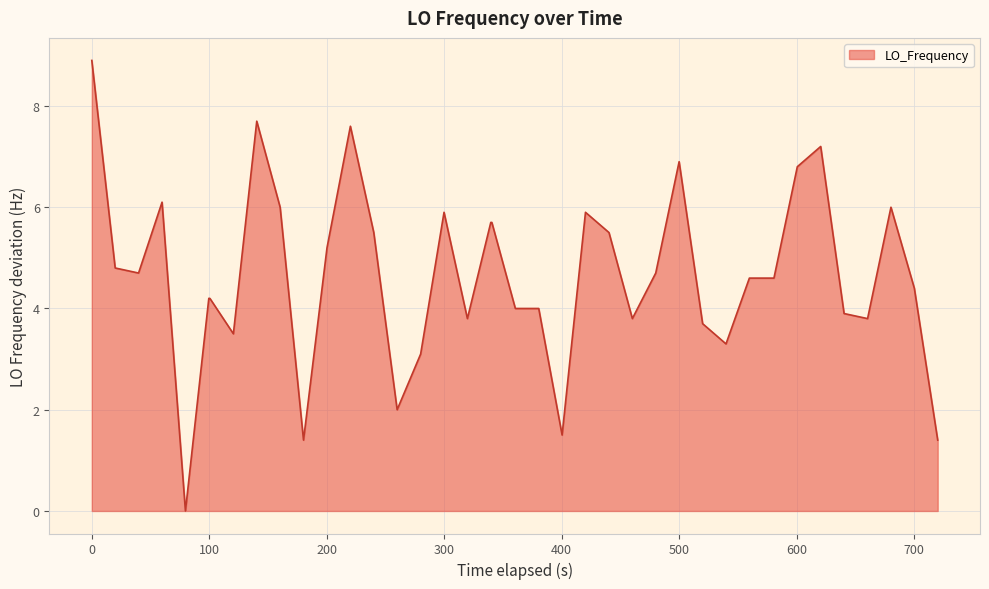

What is the maximum value shown in the chart?

8.9